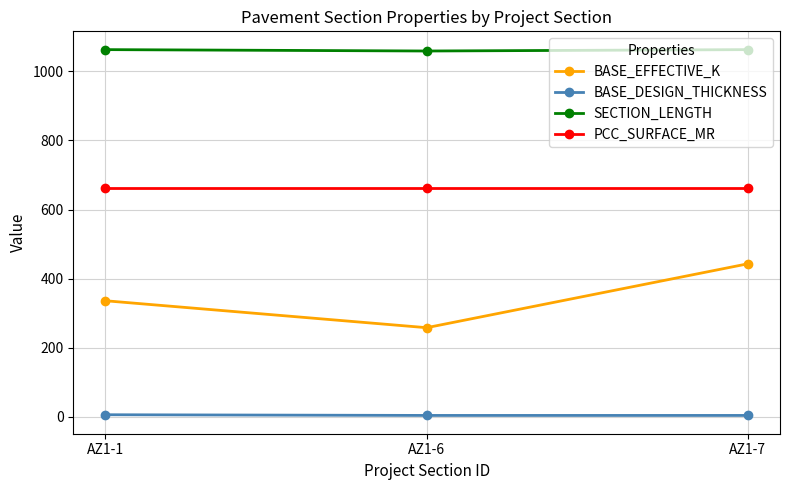

What is the difference between the highest and lowest values at AZ1-6?

1055